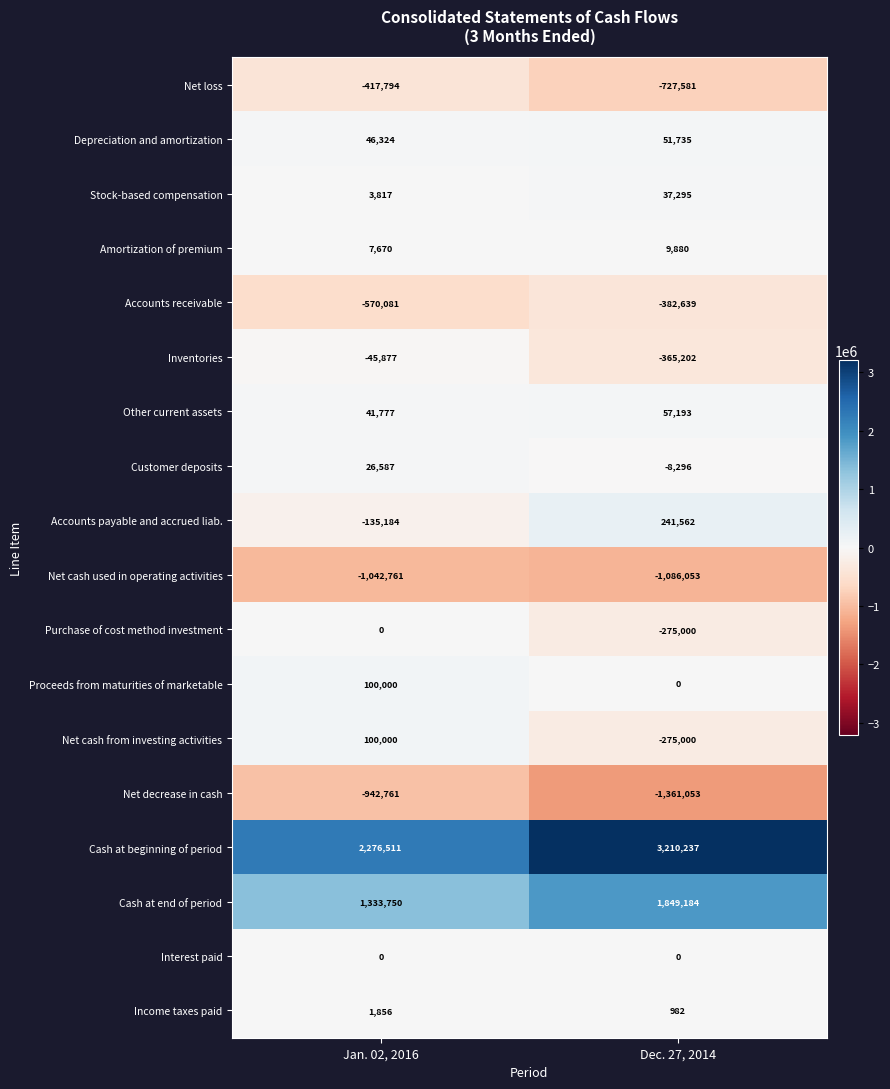

Which series changed the most between Jan. 02, 2016 and Dec. 27, 2014?

Cash at beginning of period